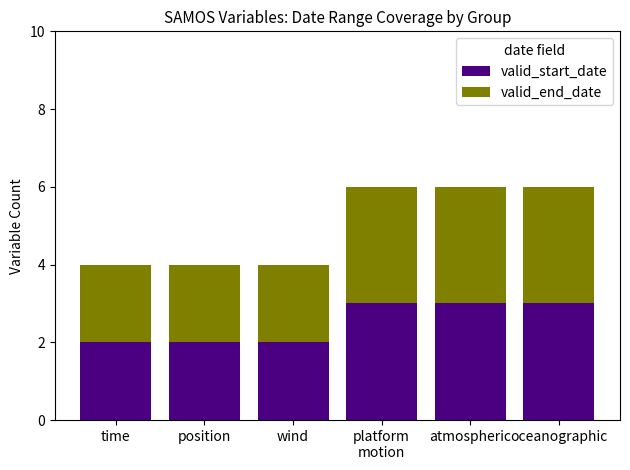

Reading left to right, what are the values for valid_start_date?

2	2	2	3	3	3